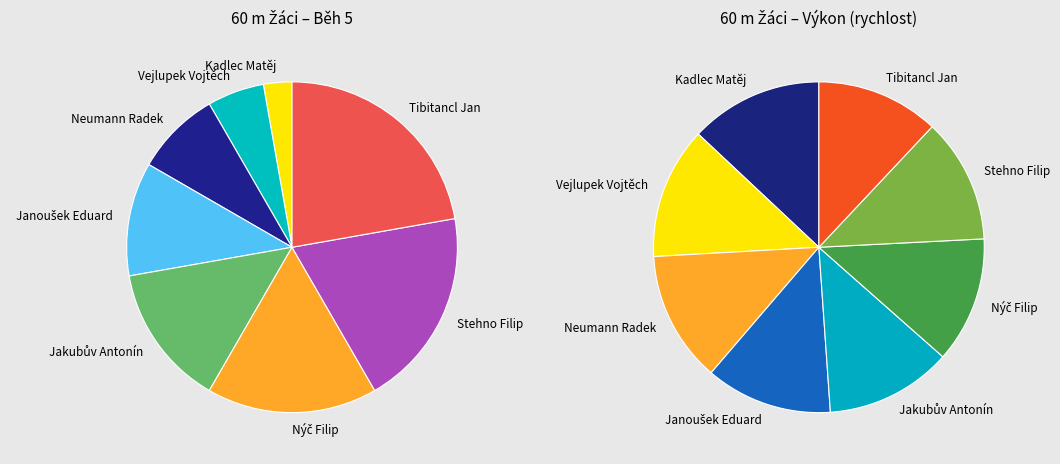

What percentage is the Stehno Filip slice, to the nearest percent?

19%